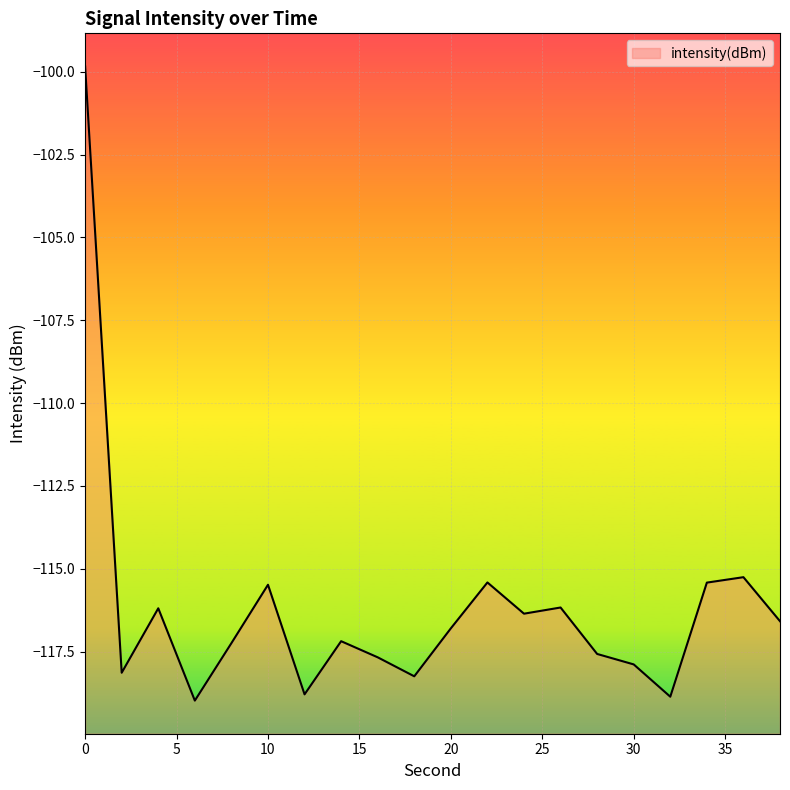

How many points are higher than both their immediate neighbors (excluding endpoints)?

6